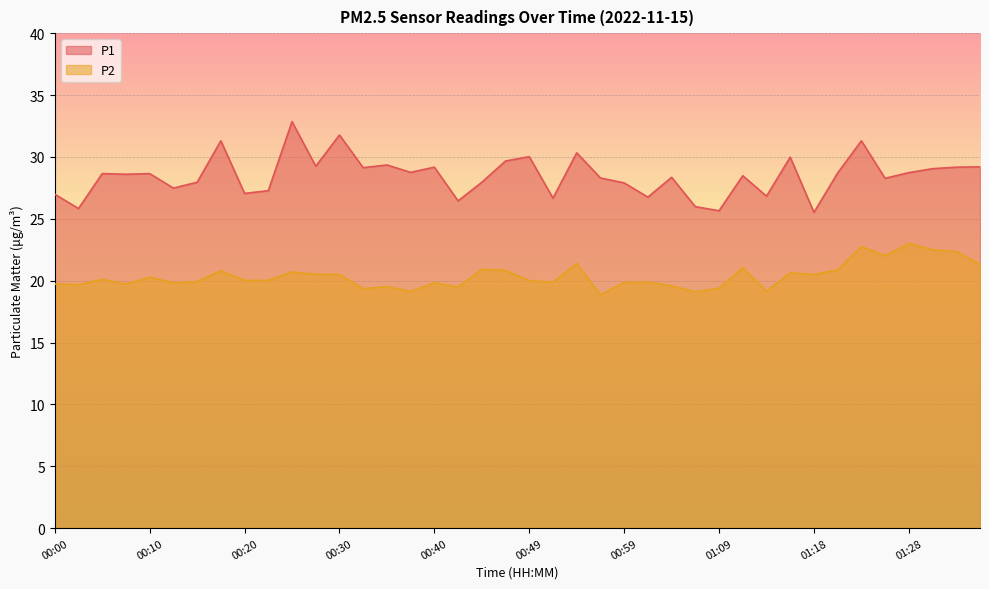

Which series changed the most between 00:18 and 01:14?

P1